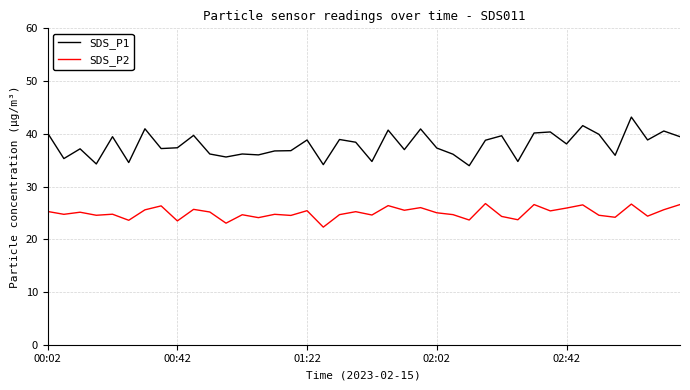

What is the maximum value shown in the chart?

43.2